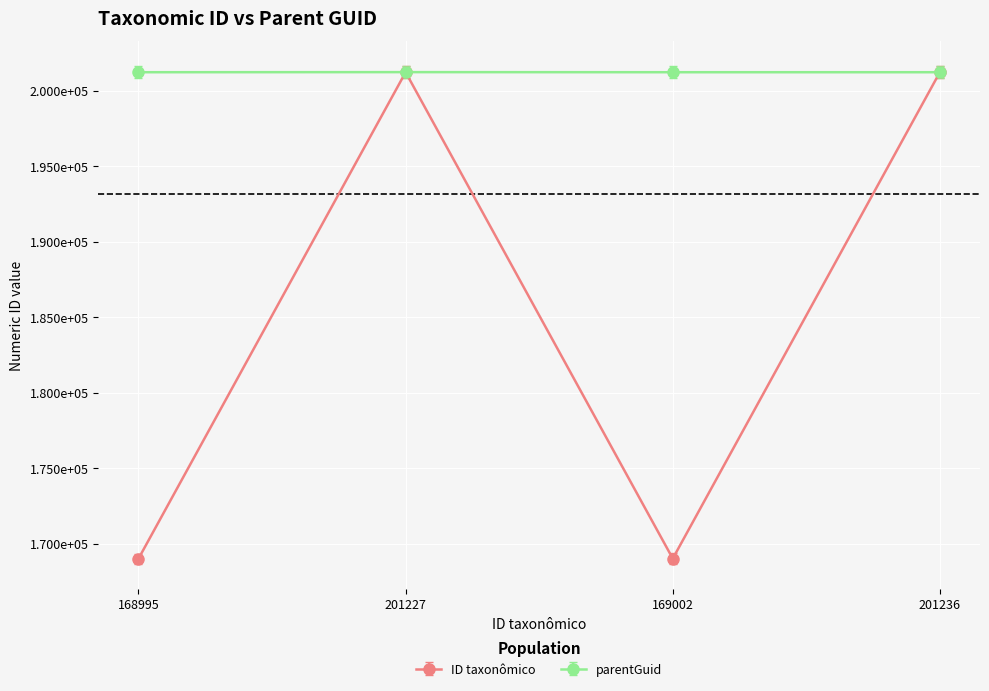

Which series has the widest spread of values?

ID taxonômico